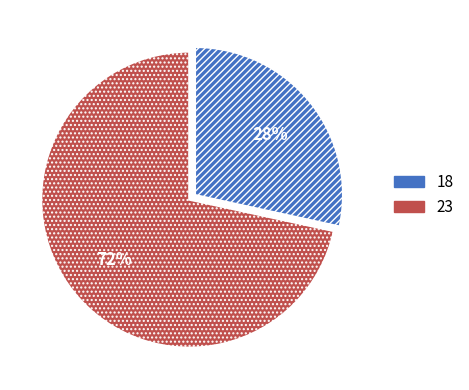

Do 18 and 23 together represent more than half of the pie?

Yes